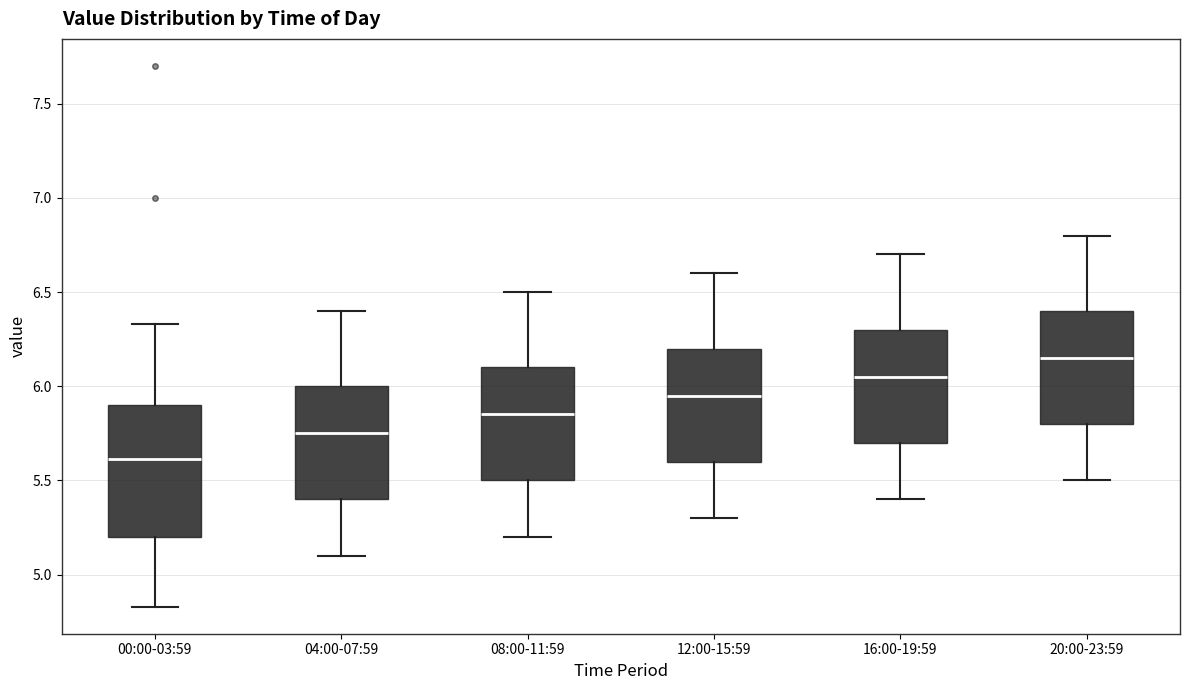

Where is the upper edge of the box for 00:00-03:59 on the y-axis? The values are not printed on the chart, so give them approximately, as read against the axis.

5.90